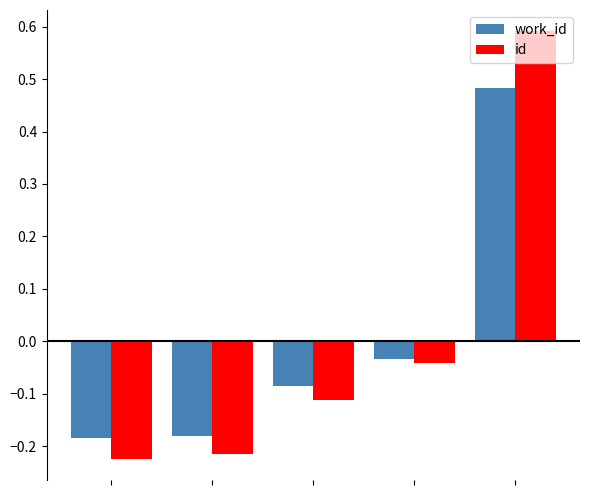

Which series has the widest spread of values?

id